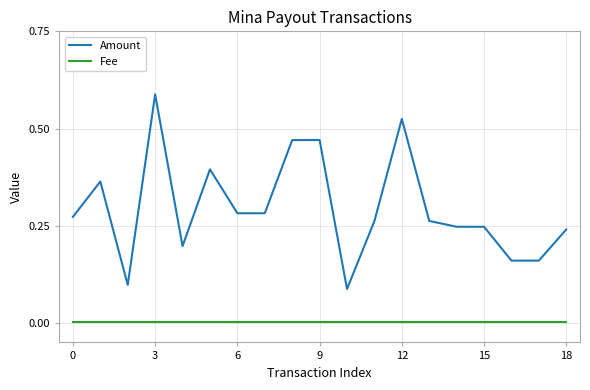

True or false: Amount and Fee cross at least once.

False